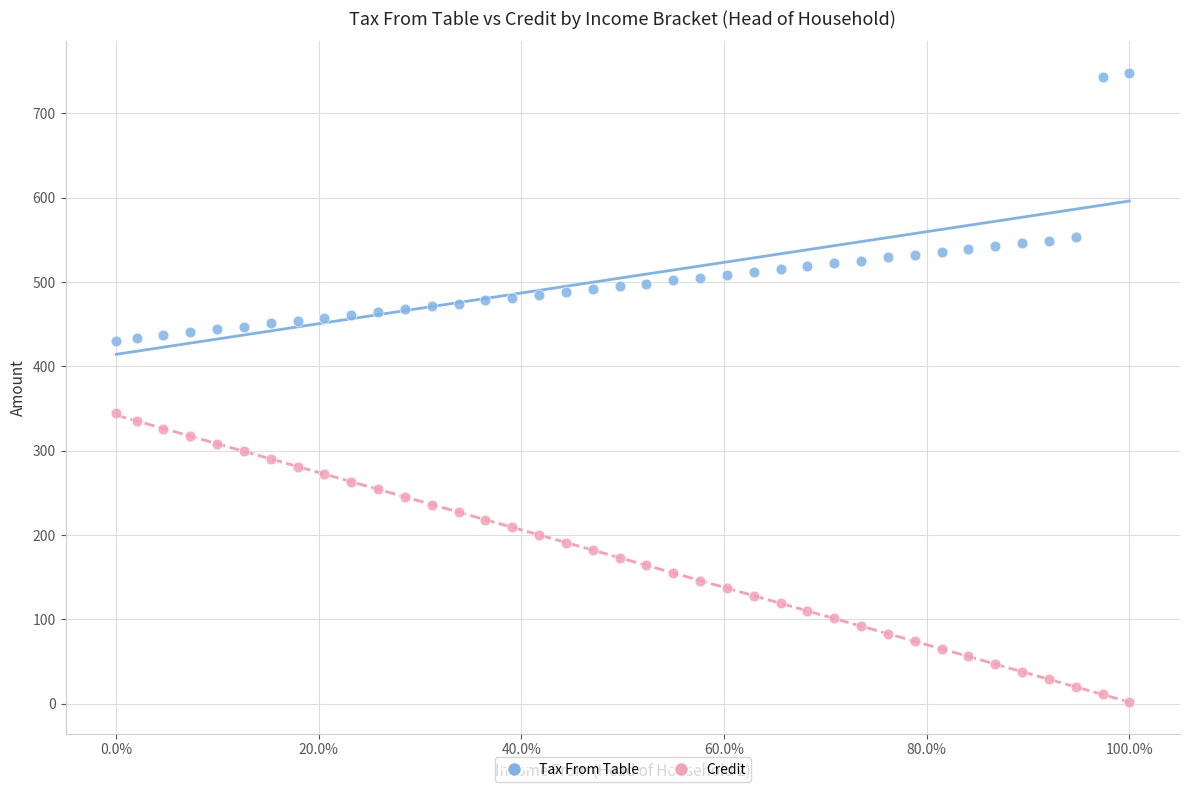

What are all the series names shown in the legend?

Tax From Table, Credit